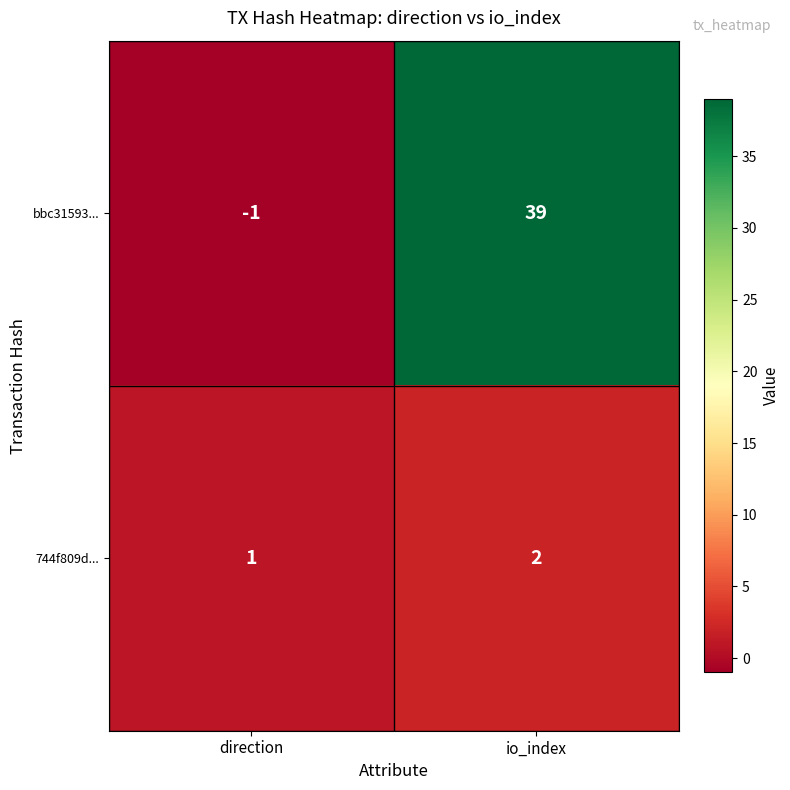

Read the bbc31593... value at io_index, to the nearest 5.

40